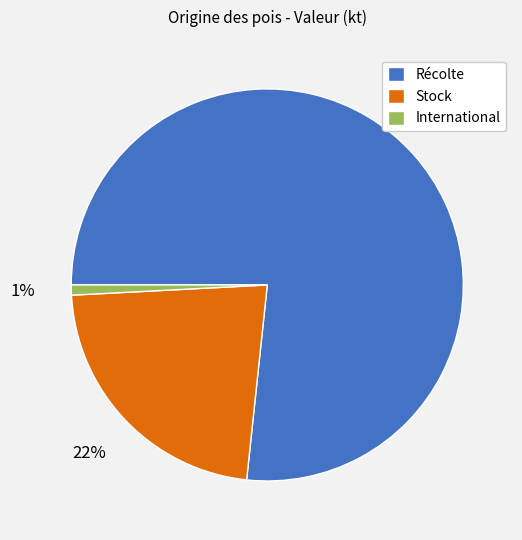

Do Récolte and International together represent more than half of the pie?

Yes